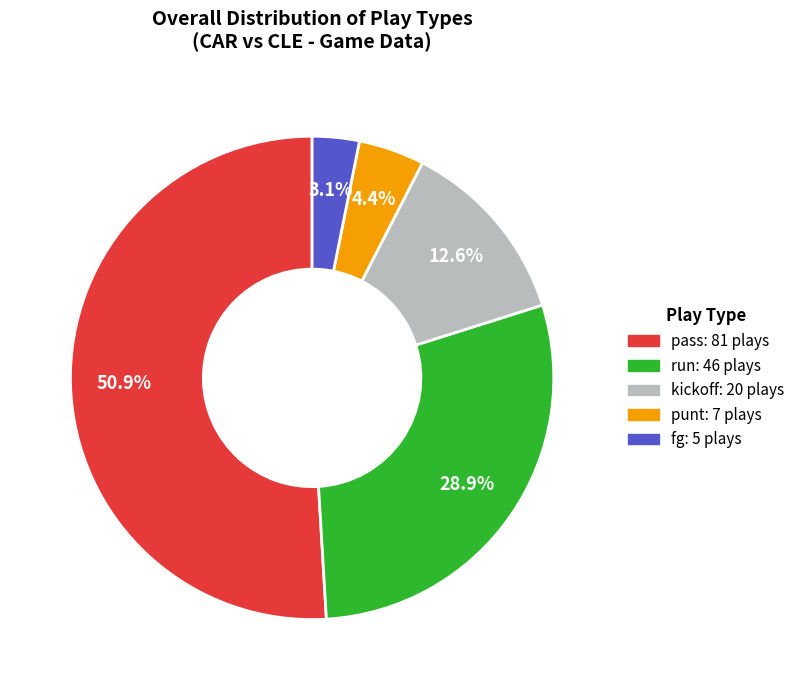

Is there any slice that represents more than half of the pie?

Yes